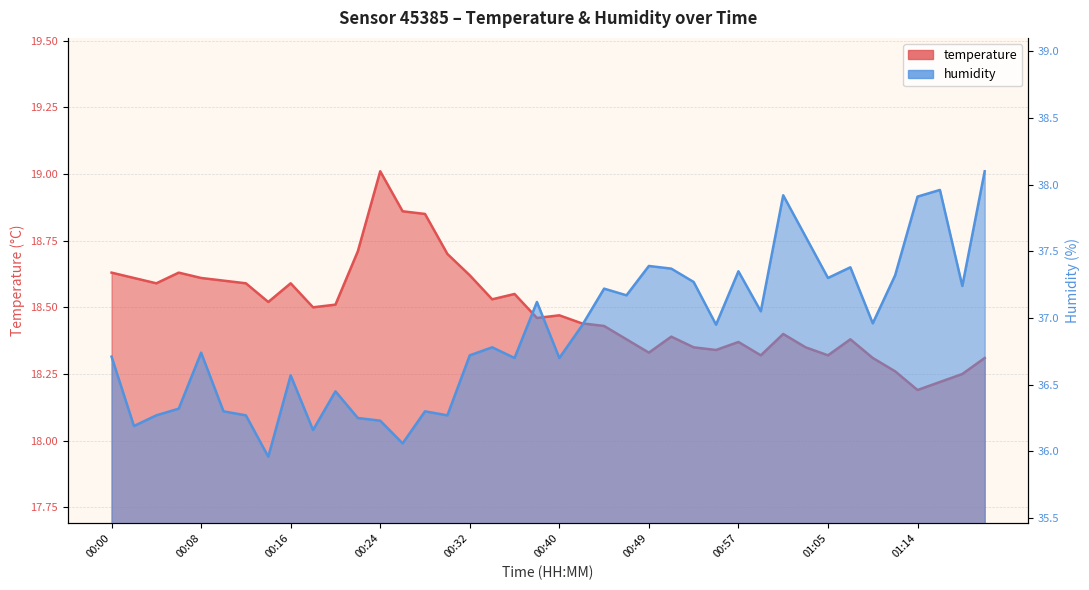

What is the minimum value shown in the chart?

18.2